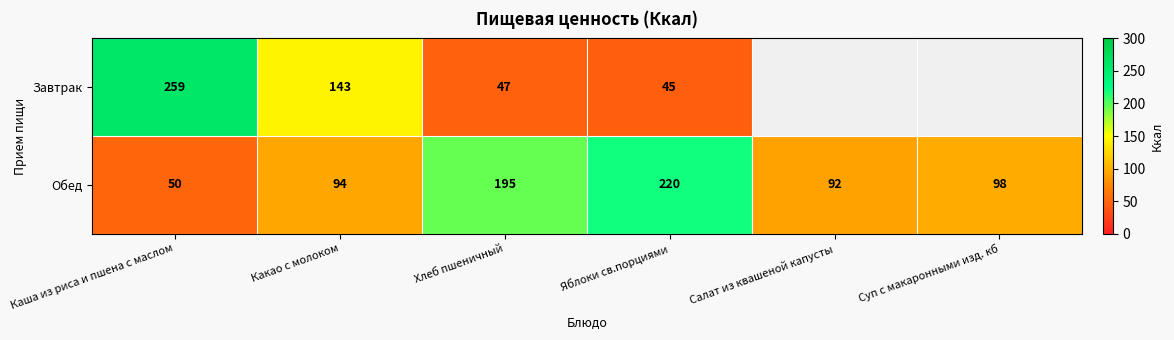

True or false: Завтрак has a value of 99 at Какао с молоком.

False